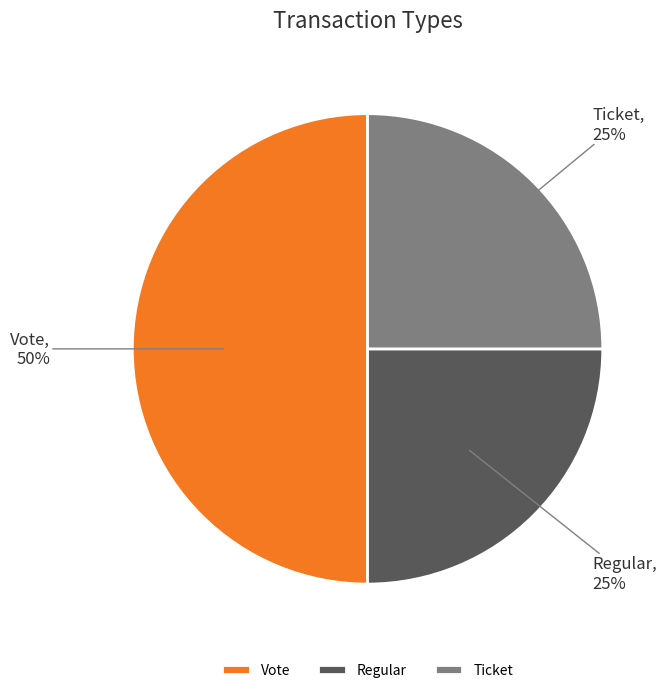

Between Vote and Ticket, which is larger?

Vote